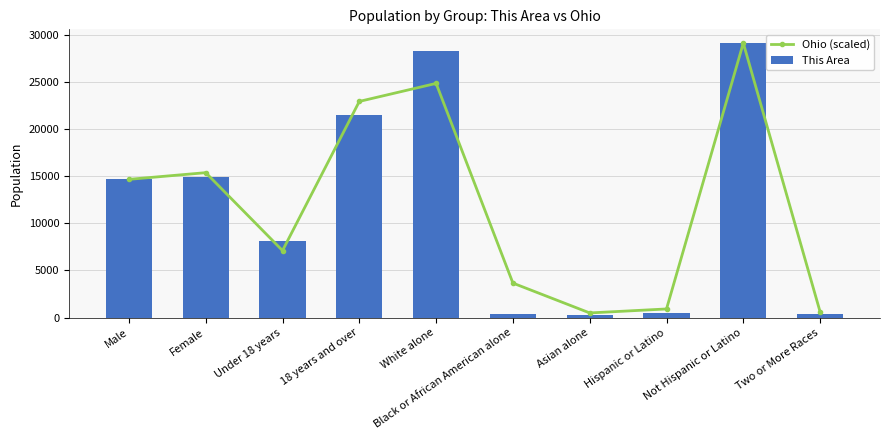

What is the minimum value for This Area?

315